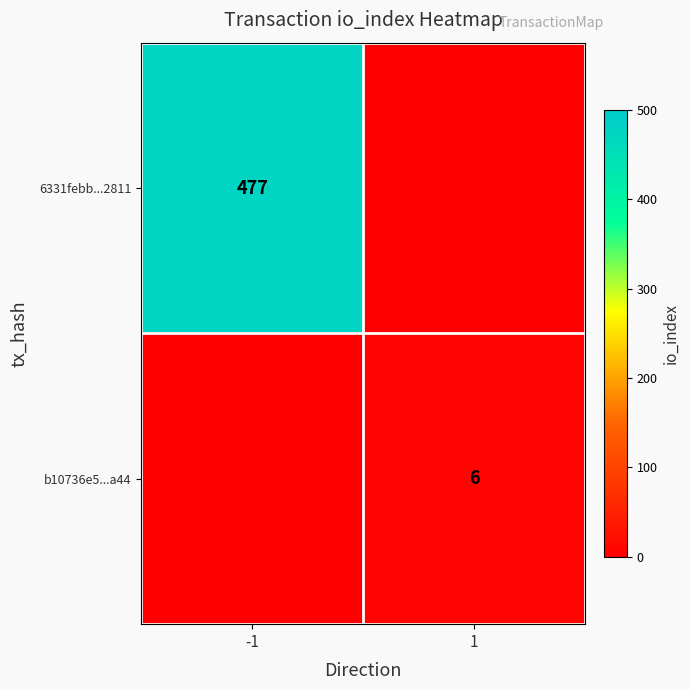

Which has a higher value, -1 or 1?

-1